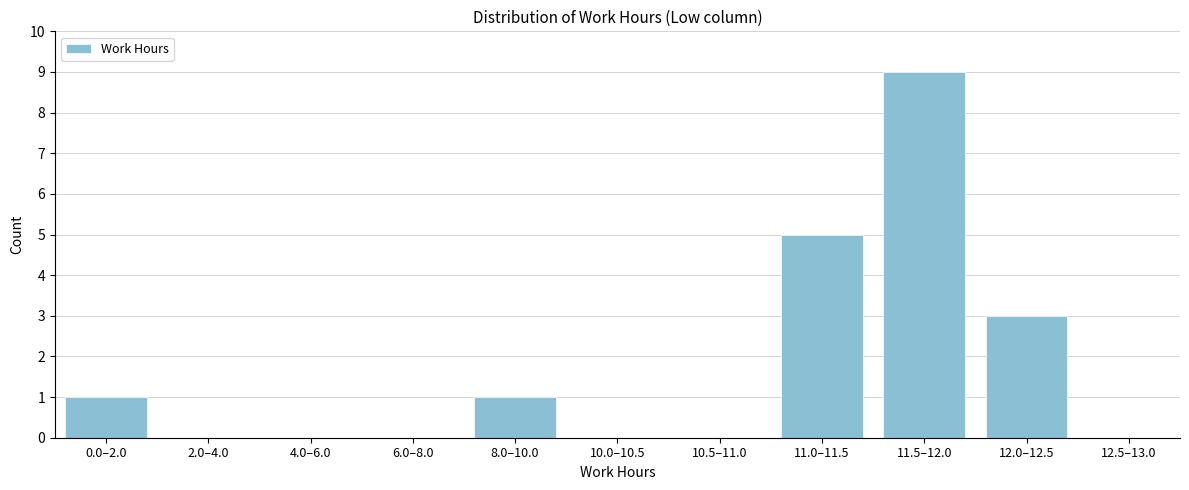

Reading left to right, extract all data points from this chart.

0.0–2.0=1	2.0–4.0=0	4.0–6.0=0	6.0–8.0=0	8.0–10.0=1	10.0–10.5=0	10.5–11.0=0	11.0–11.5=5	11.5–12.0=9	12.0–12.5=3	12.5–13.0=0